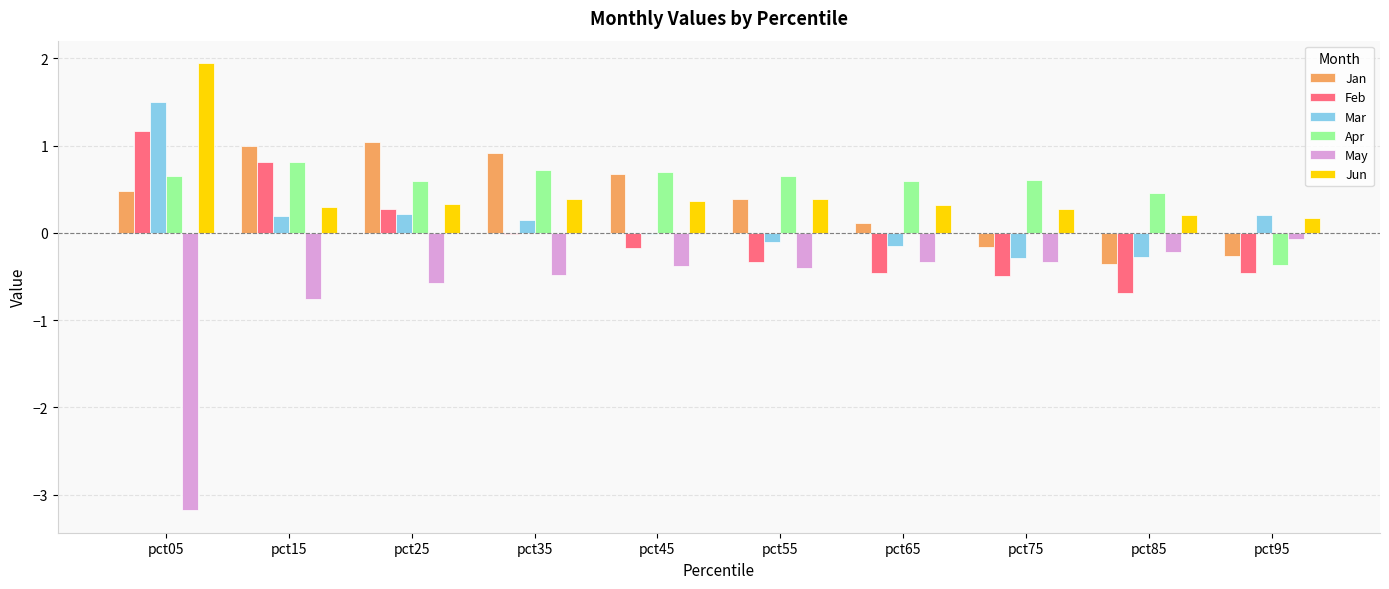

The value of May at pct45 is -0.2. True or false?

False